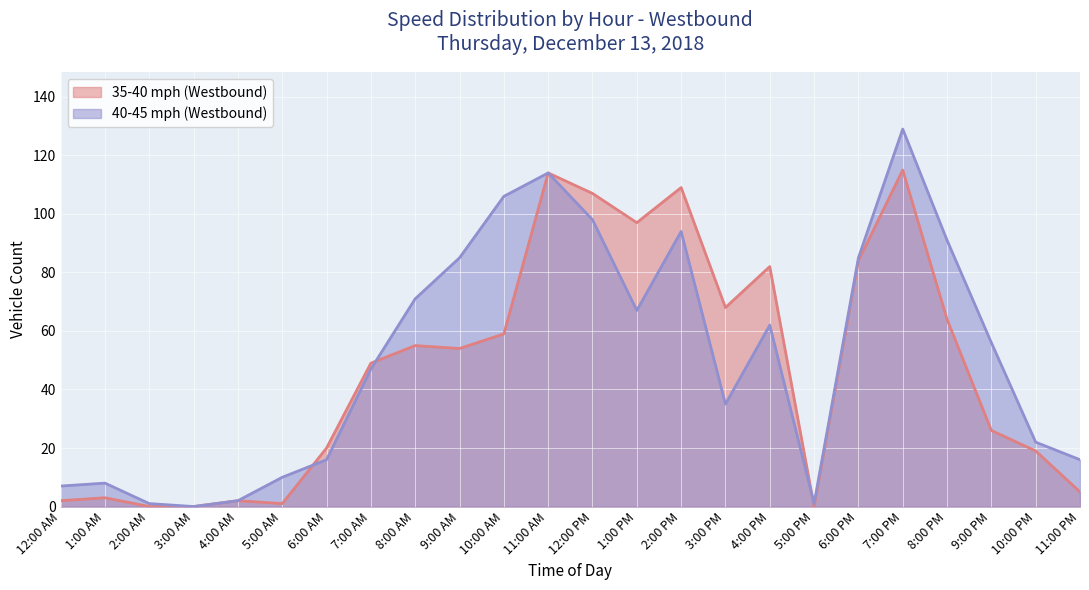

What is the total value across all series at 6:00 PM?

169